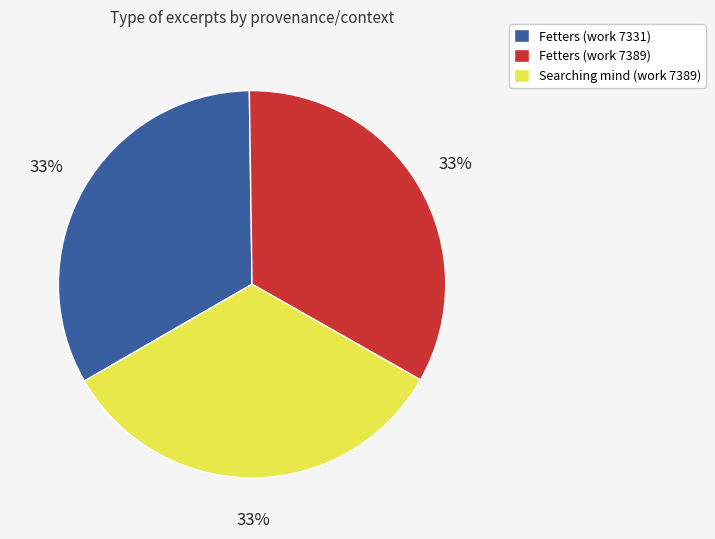

Do Fetters (work 7389) and Searching mind (work 7389) together represent more than half of the pie?

Yes